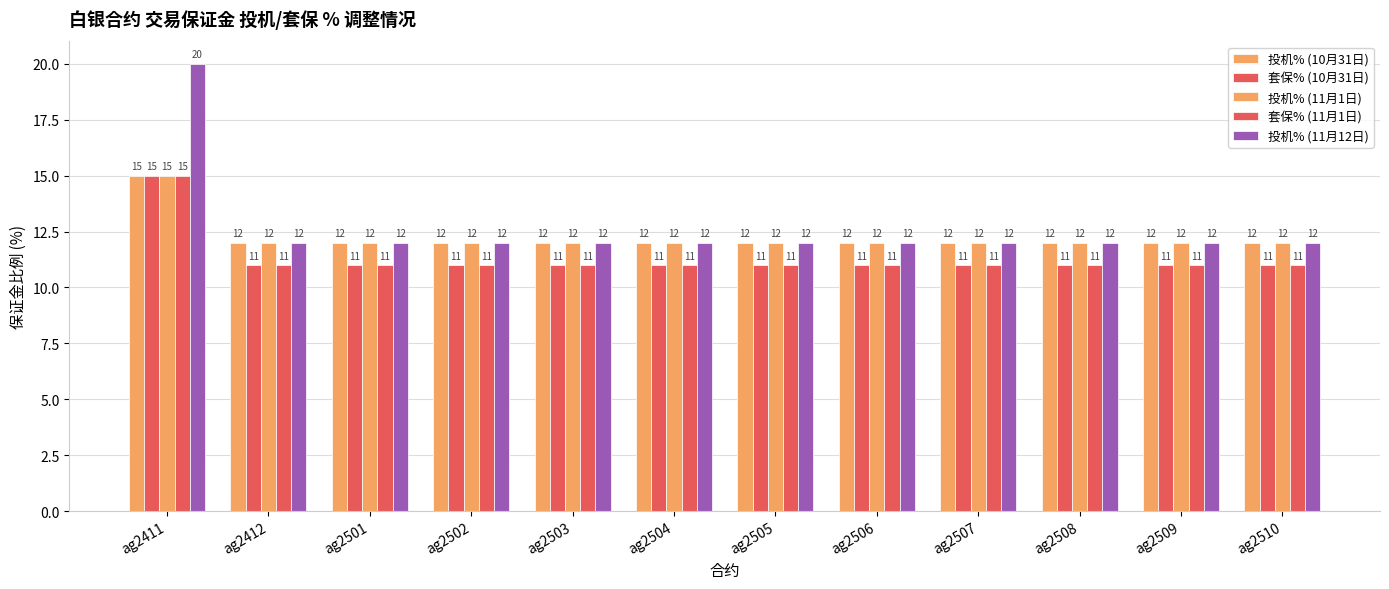

Reading right to left, extract all data points from this chart.

投机% (10月31日): ag2510=12	ag2509=12	ag2508=12	ag2507=12	ag2506=12	ag2505=12	ag2504=12	ag2503=12	ag2502=12	ag2501=12	ag2412=12	ag2411=15
套保% (10月31日): ag2510=11	ag2509=11	ag2508=11	ag2507=11	ag2506=11	ag2505=11	ag2504=11	ag2503=11	ag2502=11	ag2501=11	ag2412=11	ag2411=15
投机% (11月1日): ag2510=12	ag2509=12	ag2508=12	ag2507=12	ag2506=12	ag2505=12	ag2504=12	ag2503=12	ag2502=12	ag2501=12	ag2412=12	ag2411=15
套保% (11月1日): ag2510=11	ag2509=11	ag2508=11	ag2507=11	ag2506=11	ag2505=11	ag2504=11	ag2503=11	ag2502=11	ag2501=11	ag2412=11	ag2411=15
投机% (11月12日): ag2510=12	ag2509=12	ag2508=12	ag2507=12	ag2506=12	ag2505=12	ag2504=12	ag2503=12	ag2502=12	ag2501=12	ag2412=12	ag2411=20